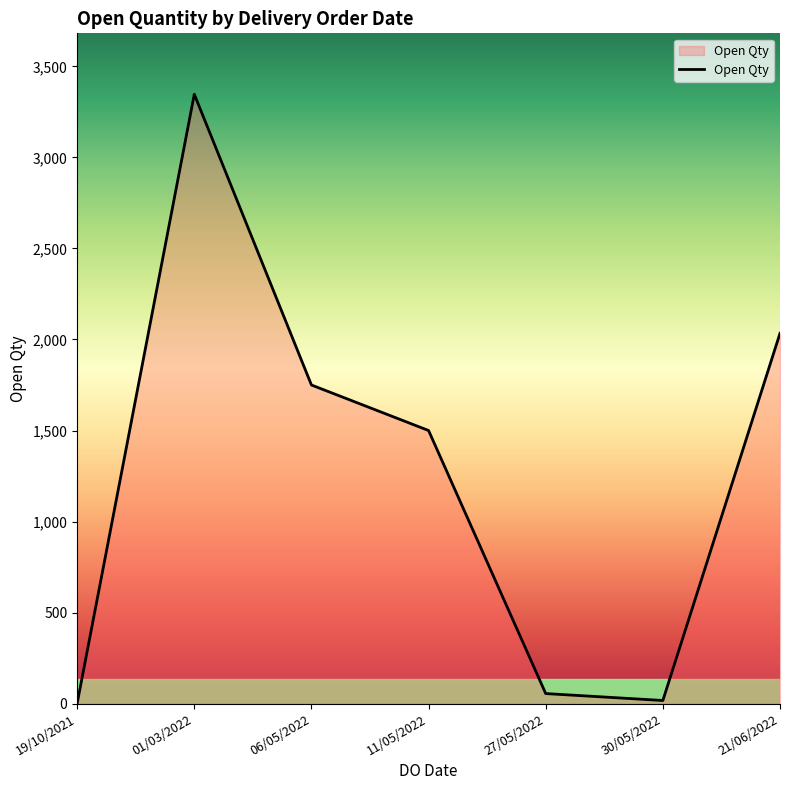

Does the chart have visible grid lines?

No